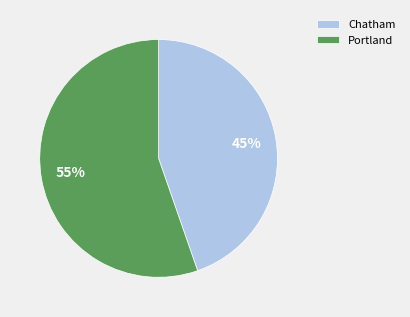

To the nearest percent, what is the combined percentage of Portland and Chatham?

100%